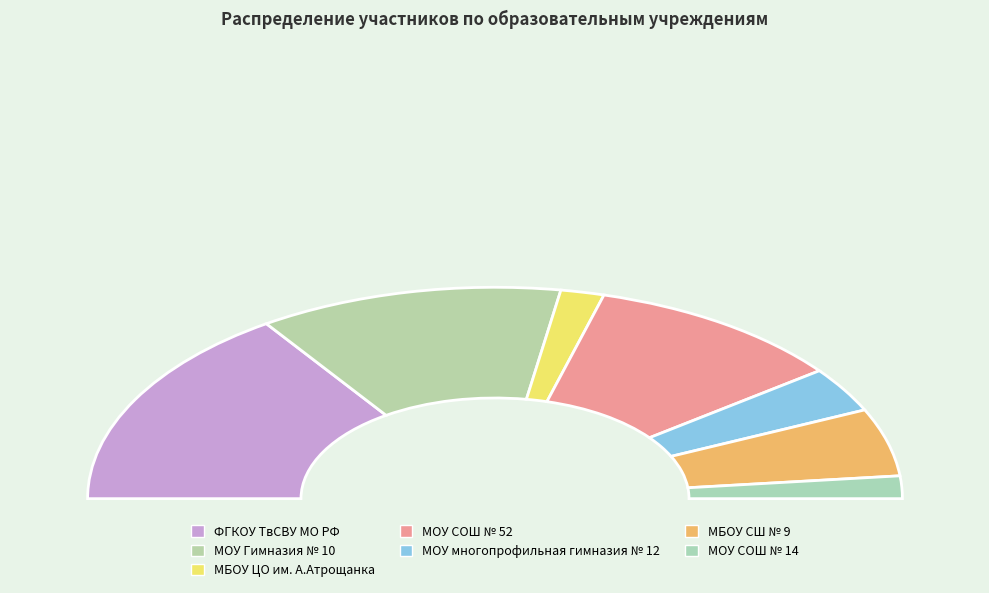

Is the sum of МОУ СОШ № 52 and ФГКОУ ТвСВУ МО РФ greater than half?

Yes